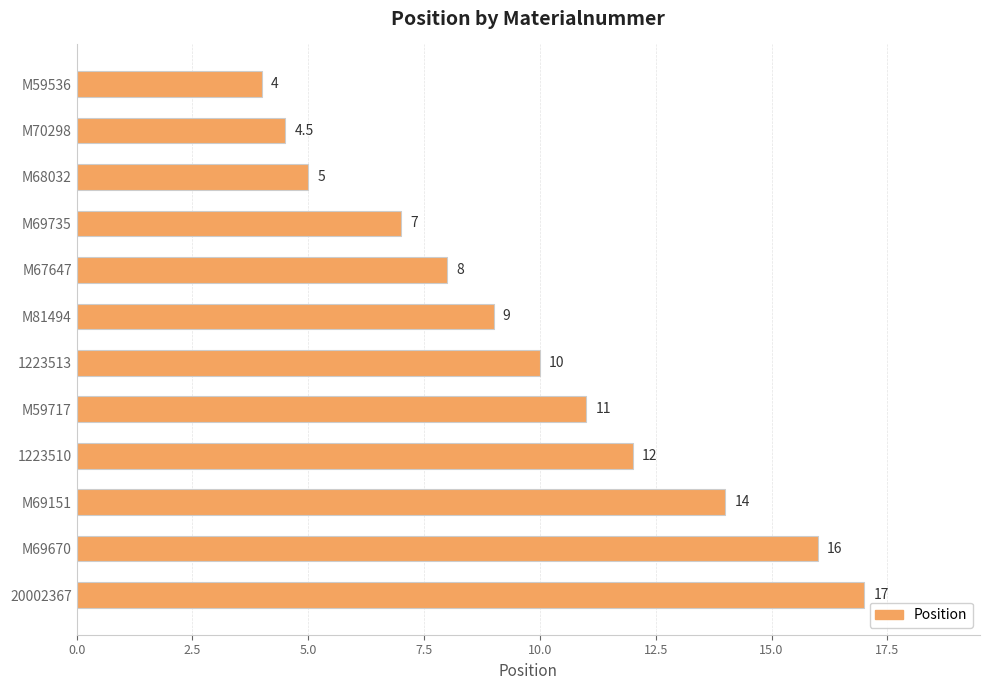

What is the label of the 5th bar from the bottom?

M59717